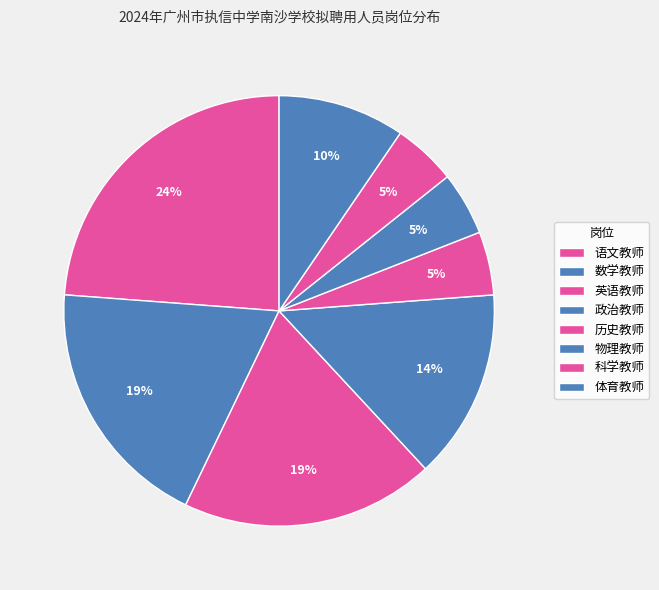

What is the ratio of the value at 语文教师 to the value at 历史教师?

5.0